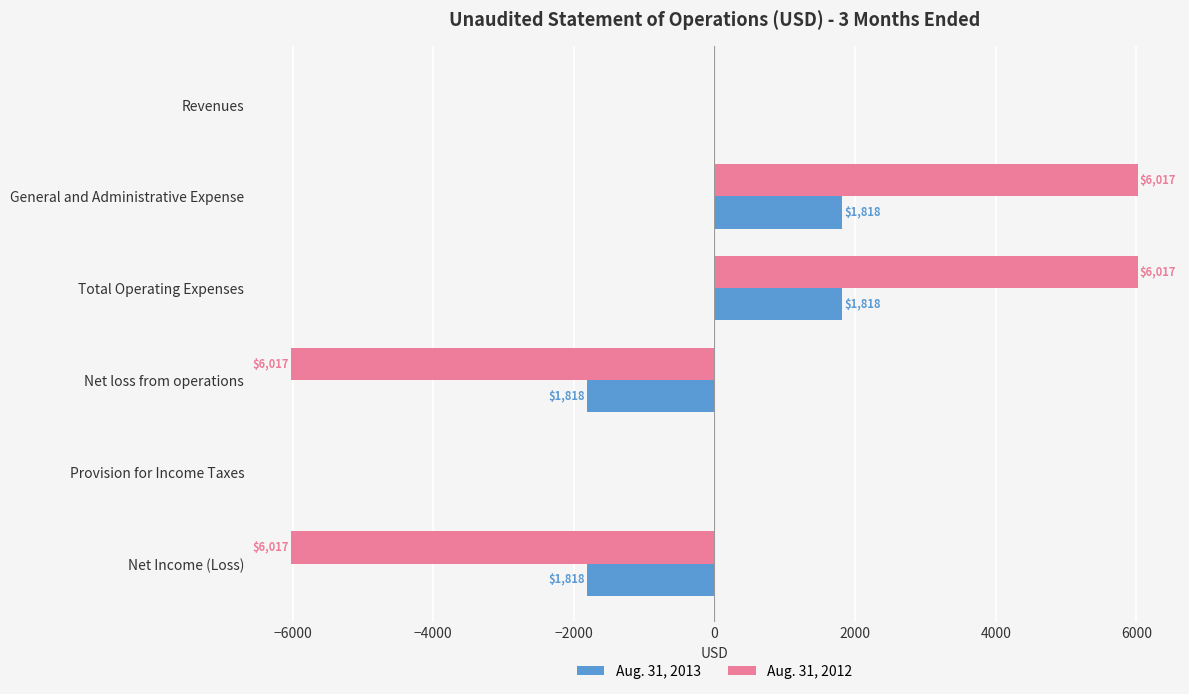

What is the sum of the Aug. 31, 2013 values at Total Operating Expenses and Revenues?

1818